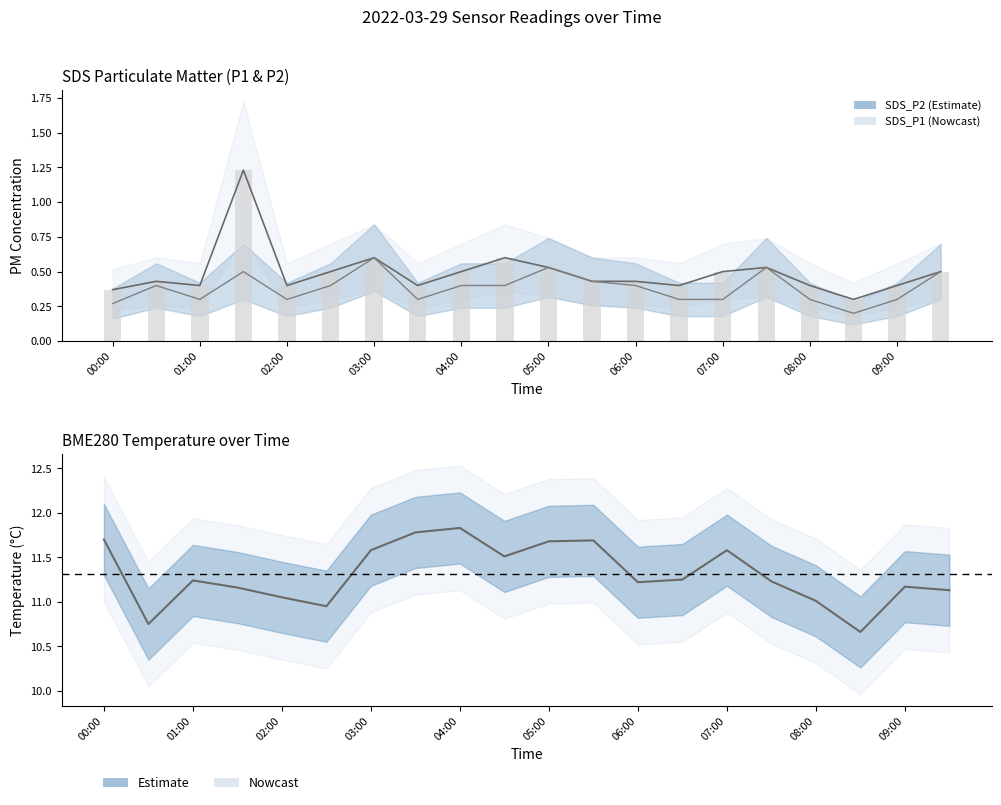

True or false: SDS_P1 has a value of 0.2 at 07:30.

False